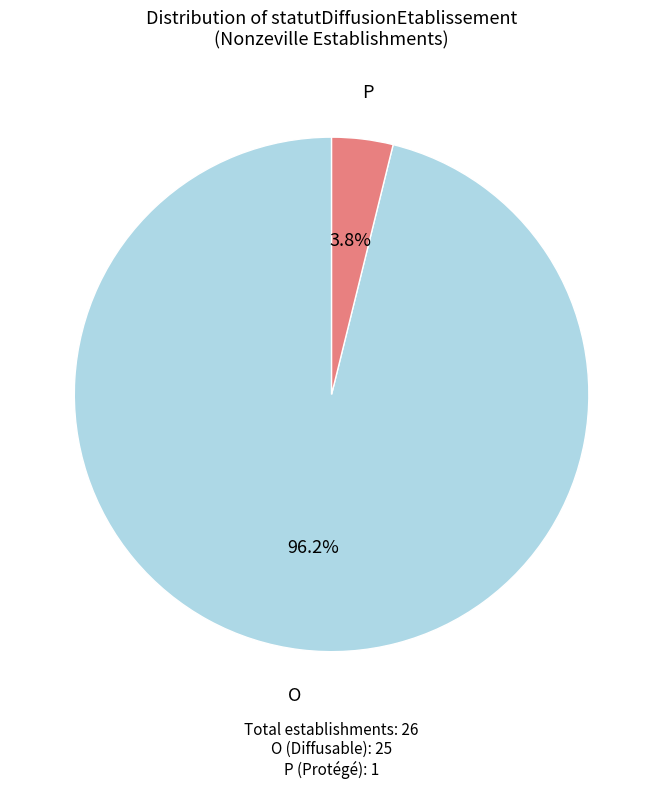

To the nearest percent, what is the combined percentage of O and P?

100%